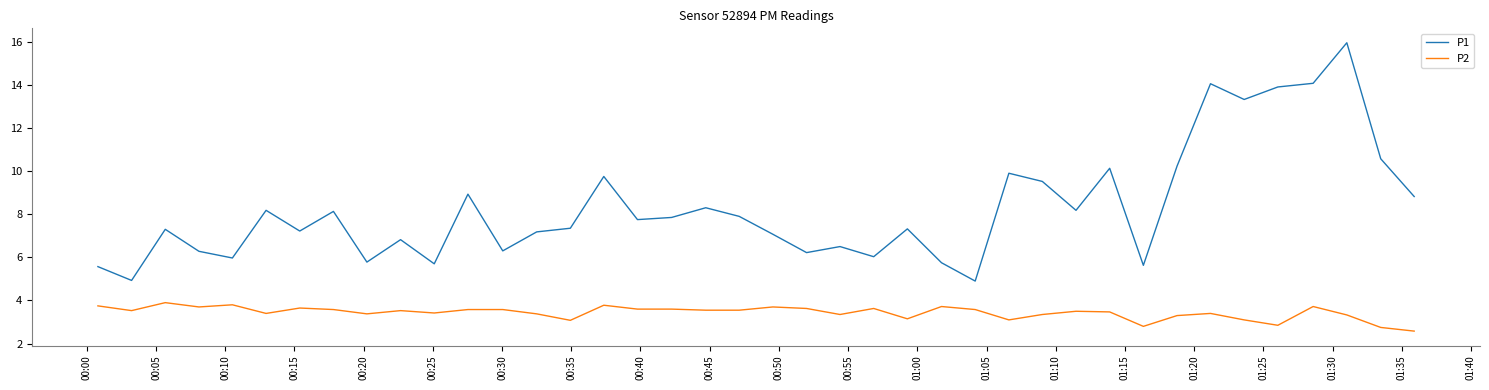

True or false: P1 and P2 intersect in this chart.

False